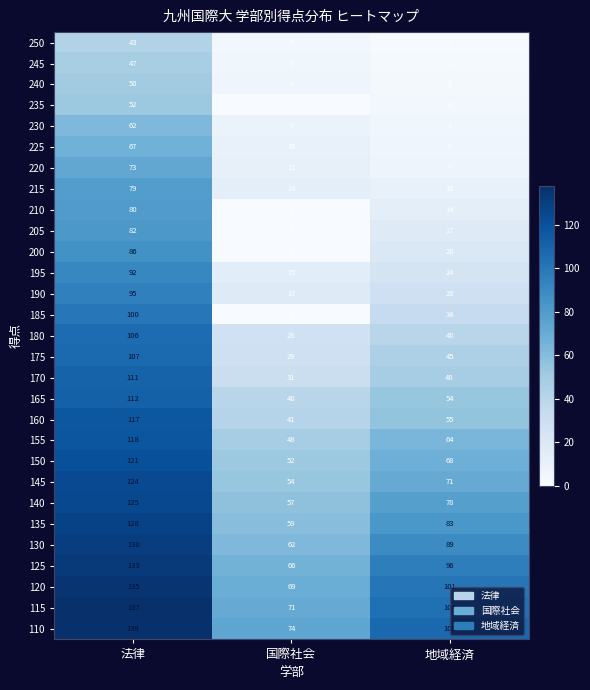

Which series changed the most between 法律 and 国際社会?

185